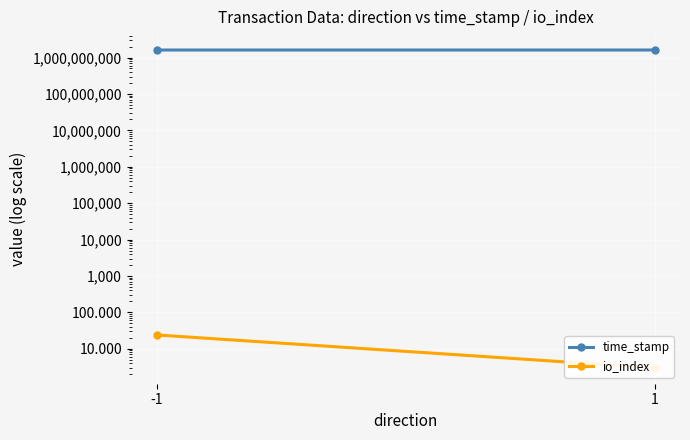

Count the io_index values in the range 3 to 24.

2